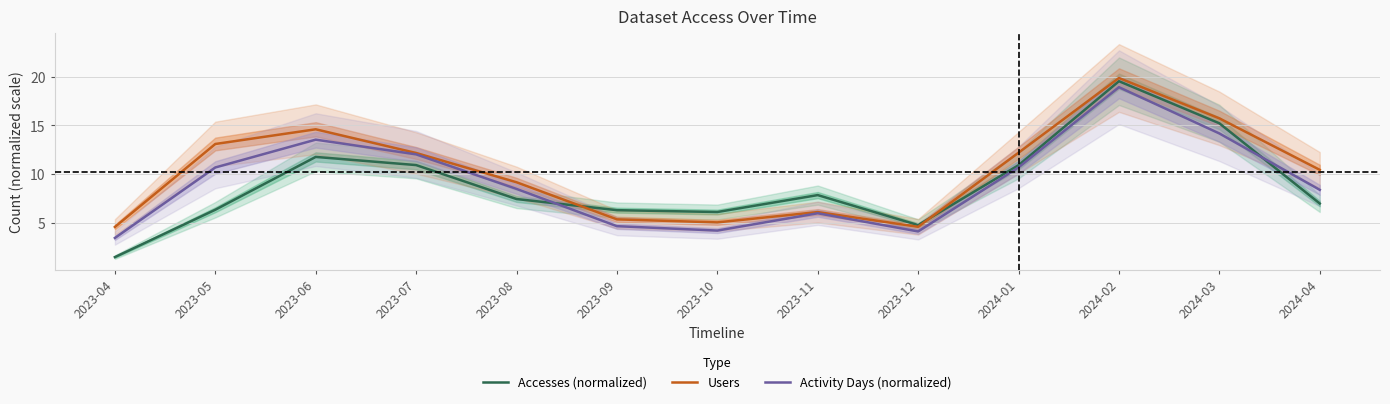

Which category has the highest value across all series?

2024-02